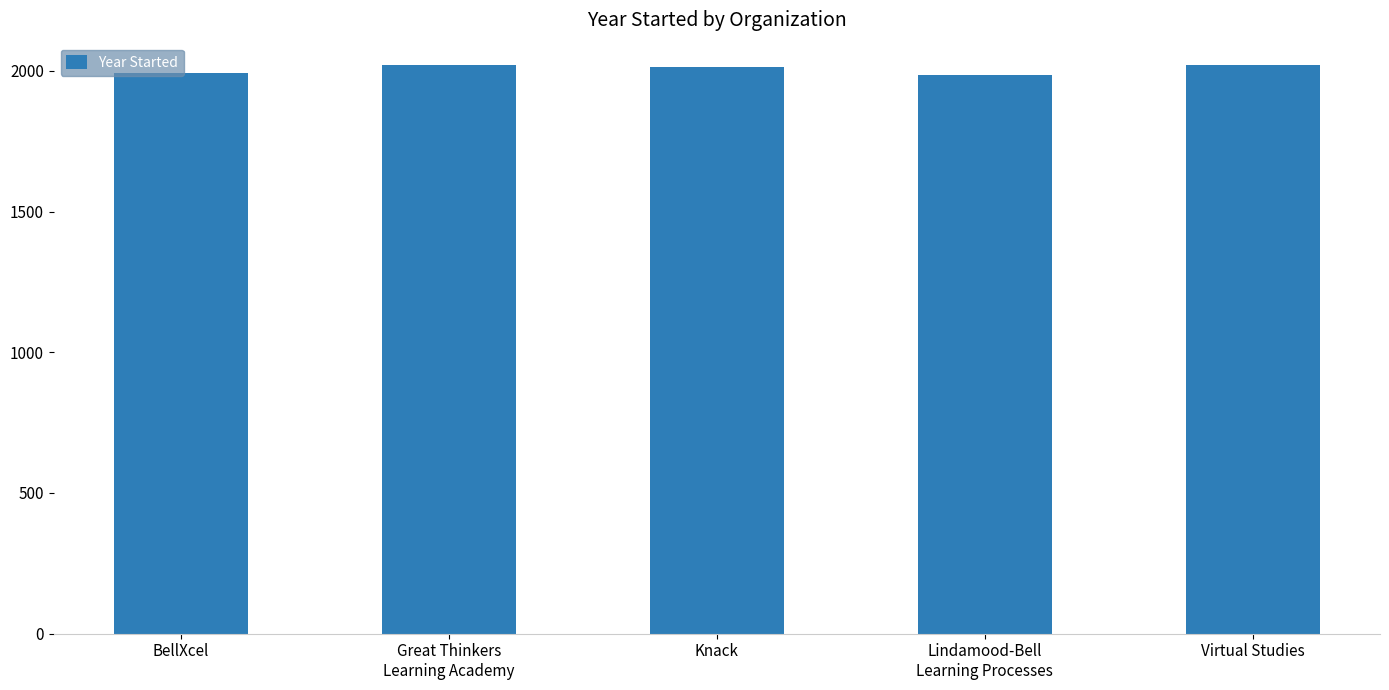

What is the maximum value shown in the chart?

2021